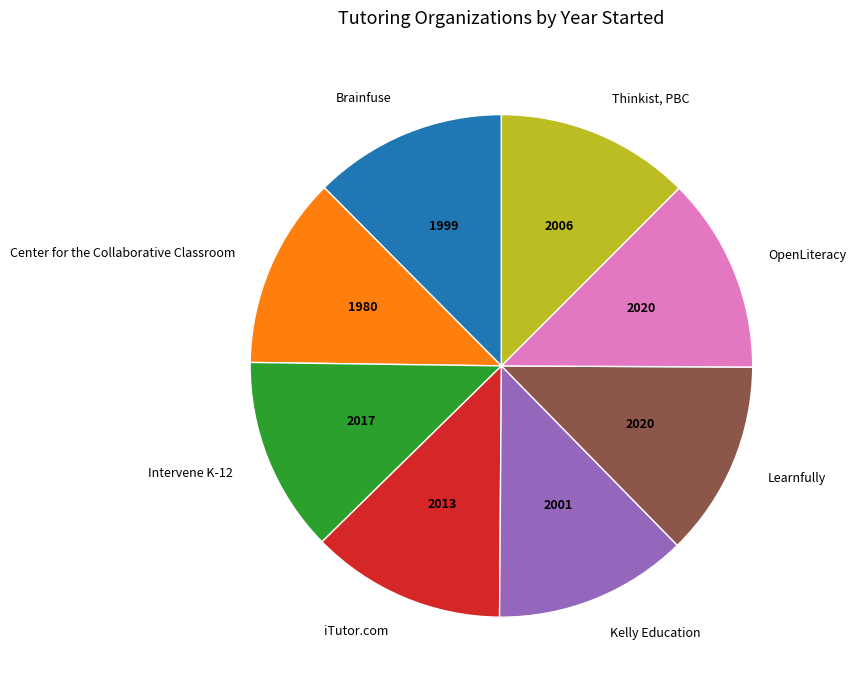

Is there any slice that represents more than half of the pie?

No